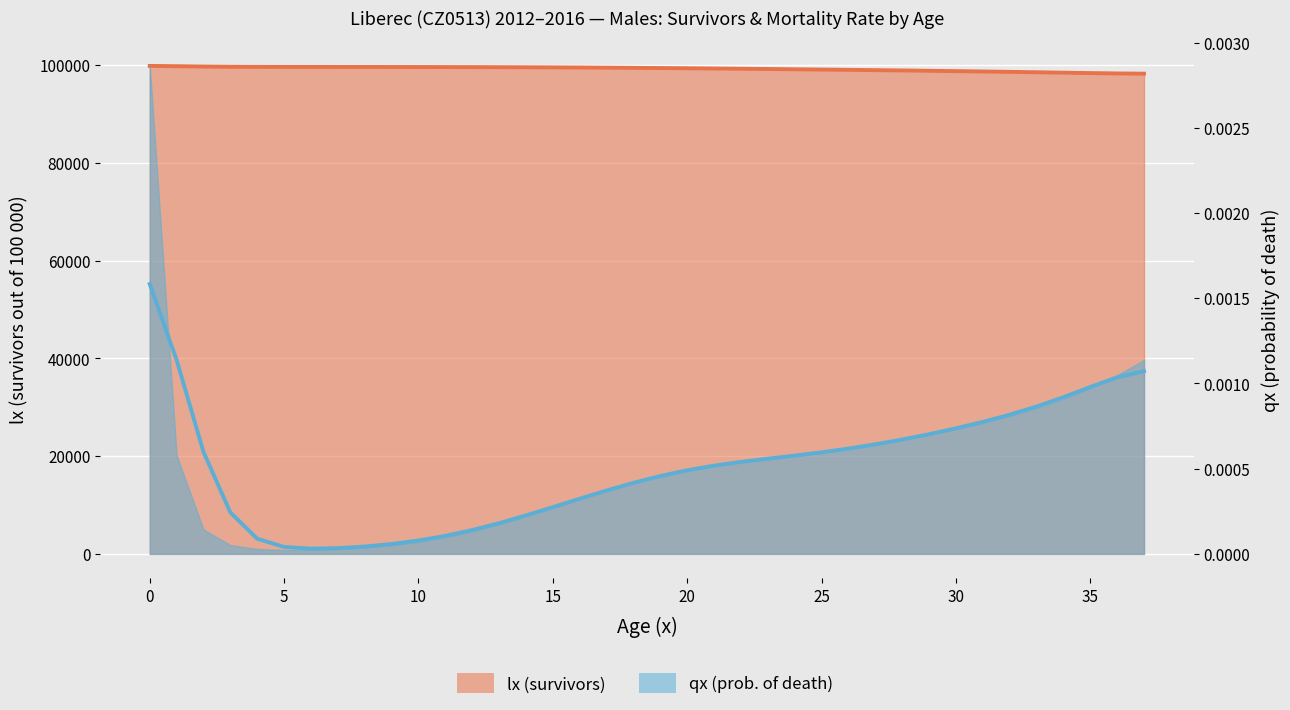

True or false: there are more than 0 points higher than both neighbors.

False